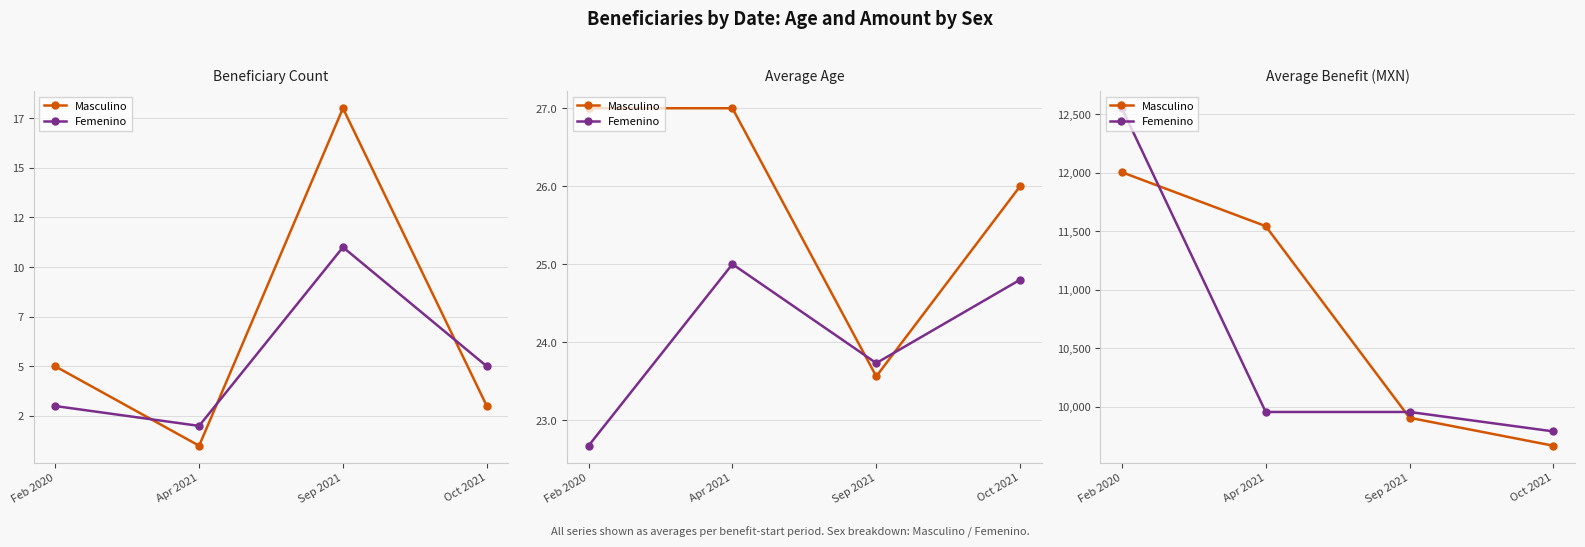

What is the label of the 4th point from the left?

Oct 2021